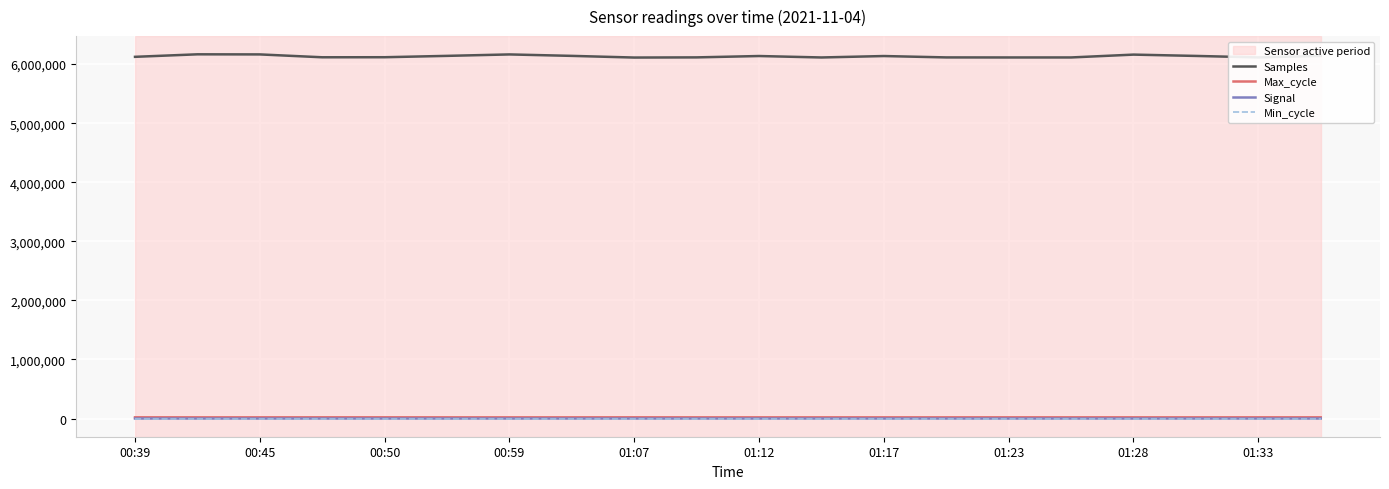

What is the greatest value displayed?

6165731